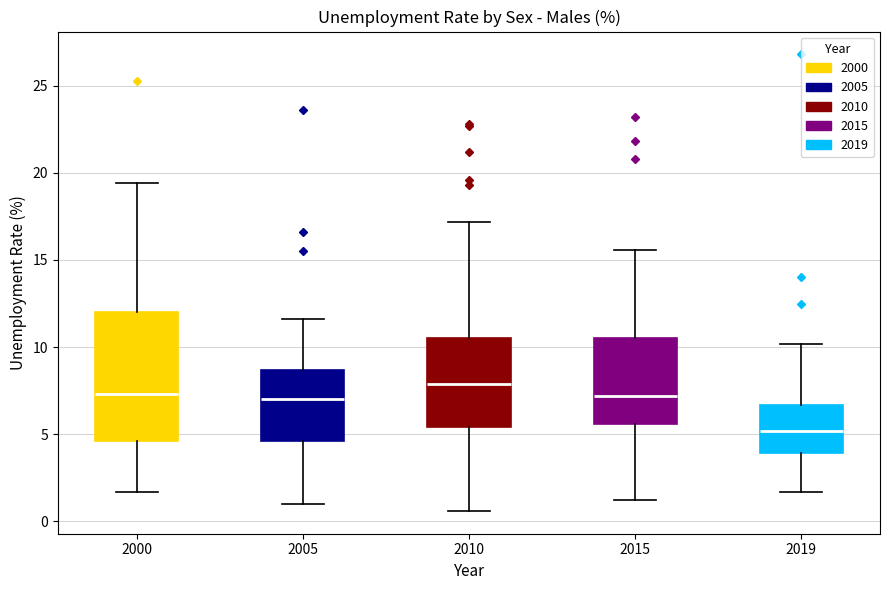

Where does the lower whisker of the box at x = 2000 end on the y-axis? The values are not printed on the chart, so give them approximately, as read against the axis.

1.5